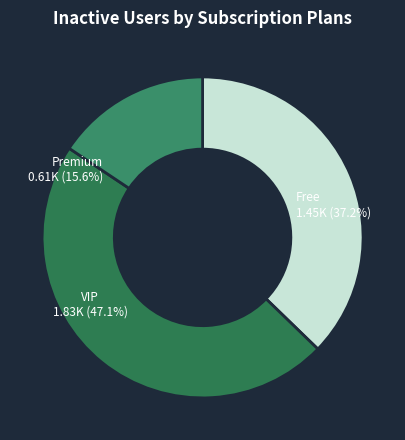

Rank the categories by value from lowest to highest.

Premium, Free, VIP